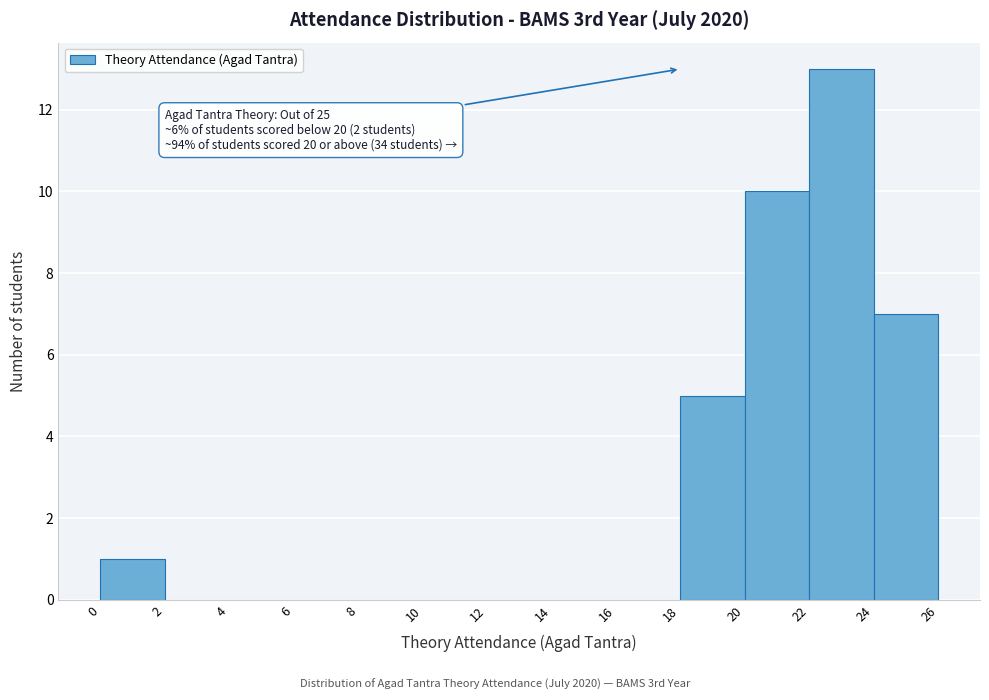

Over which range of the x-axis is the bar tallest?

22 to 24